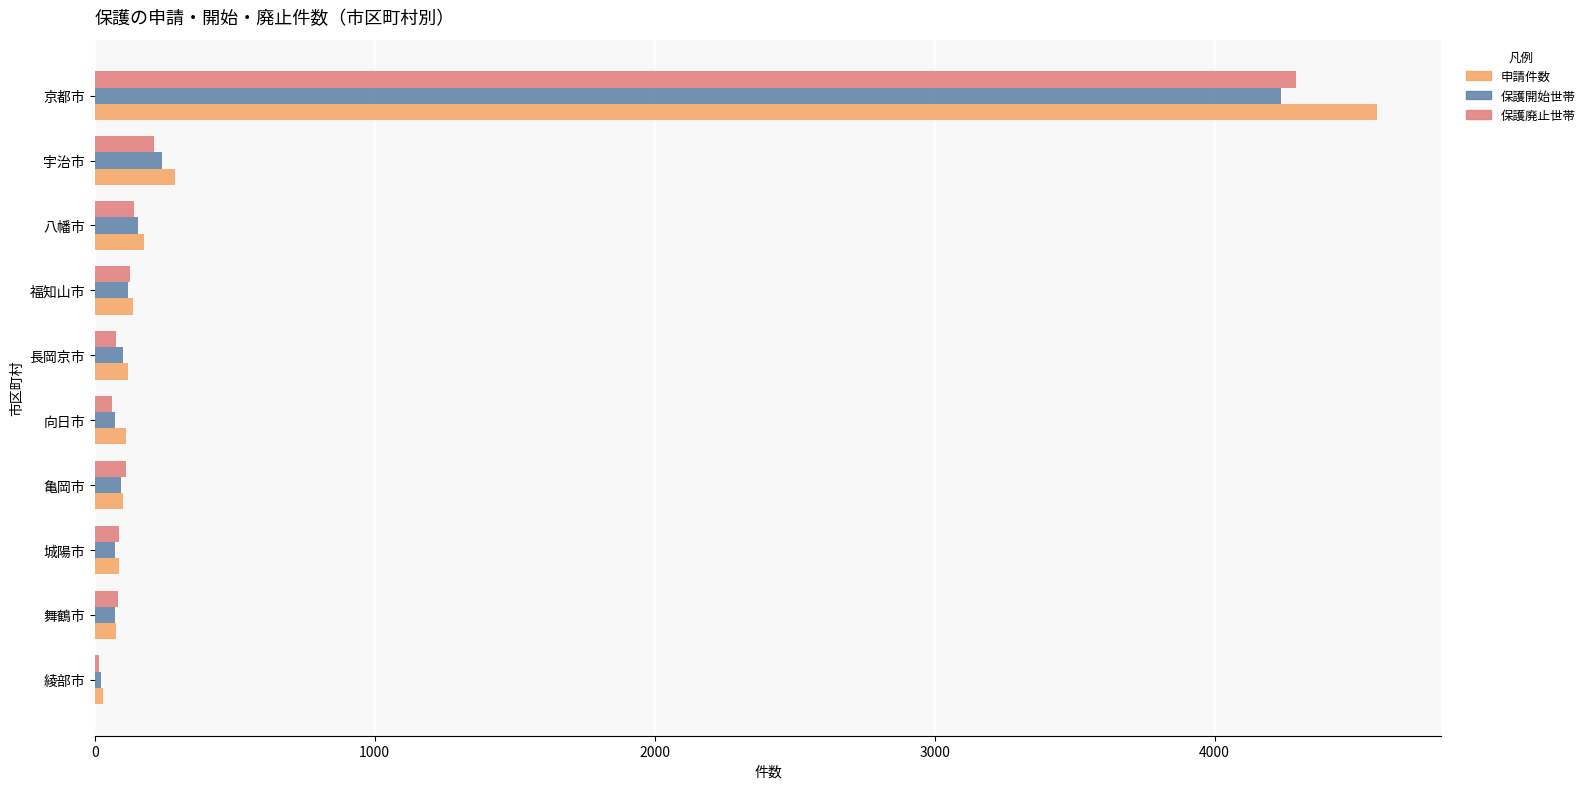

The 保護廃止世帯 series shows 4290 at 京都市. True or false?

True